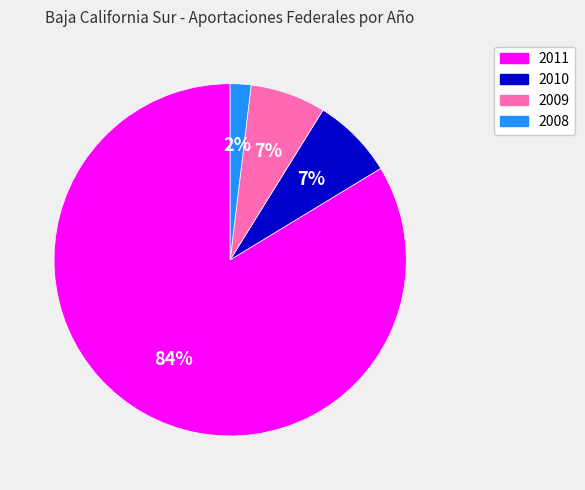

Is 2011 the majority of the pie?

Yes